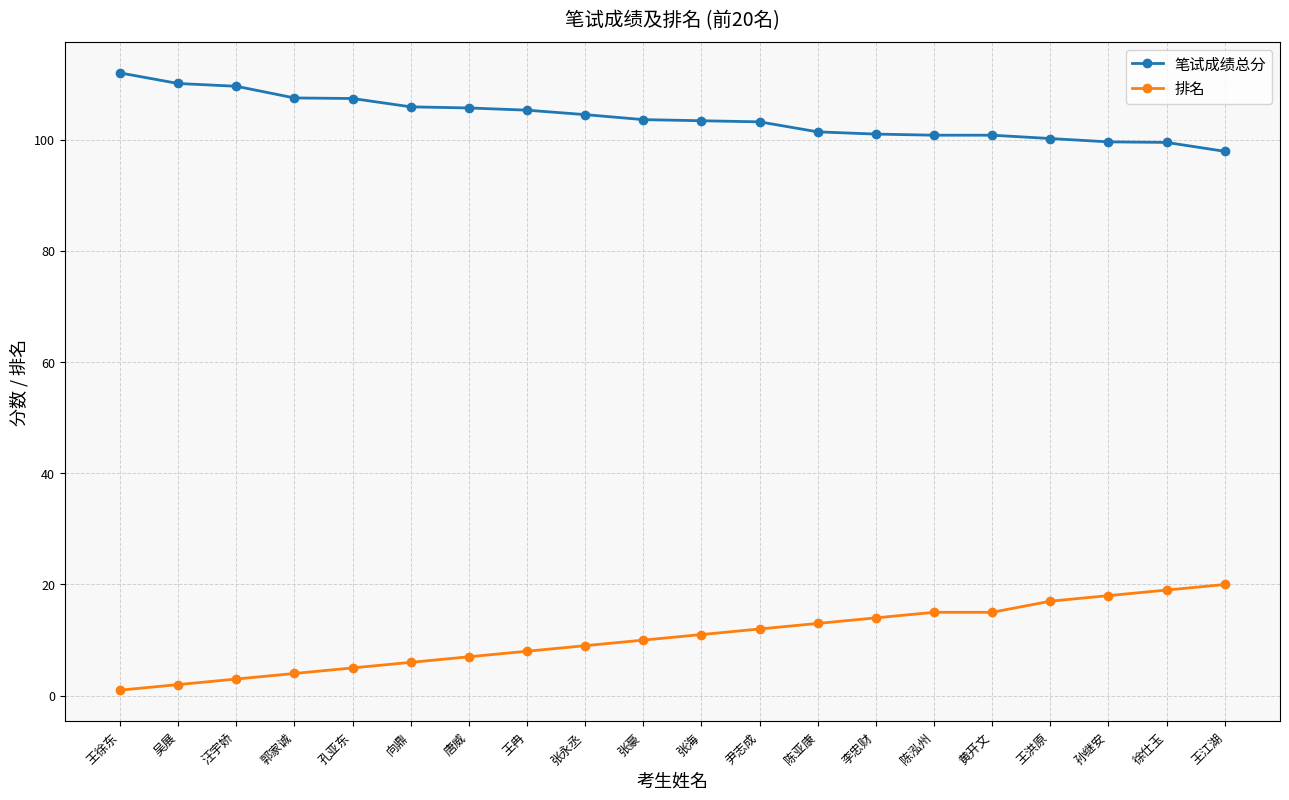

What value does the 排名 series have at 孔亚东?

5.0